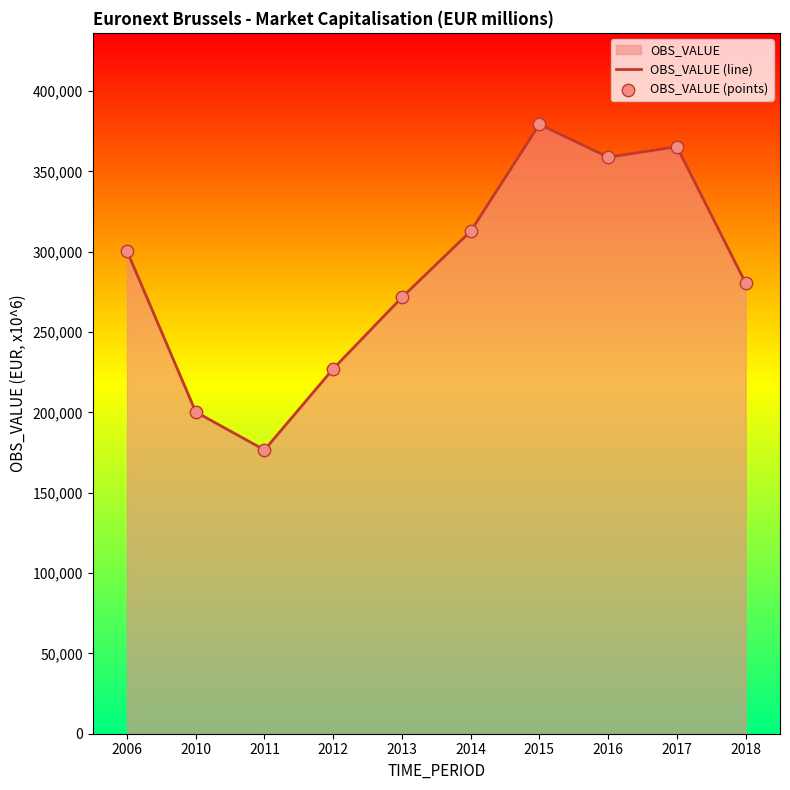

Which series contains the lowest Y value?

OBS_VALUE (line)